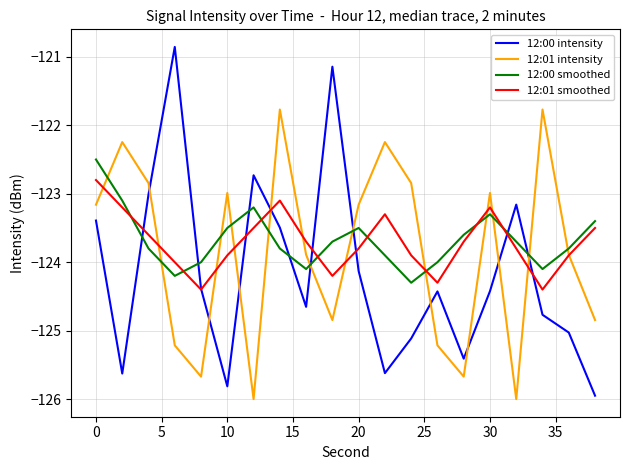

How many intersections are there between 12:01 smoothed and 12:00 smoothed?

8